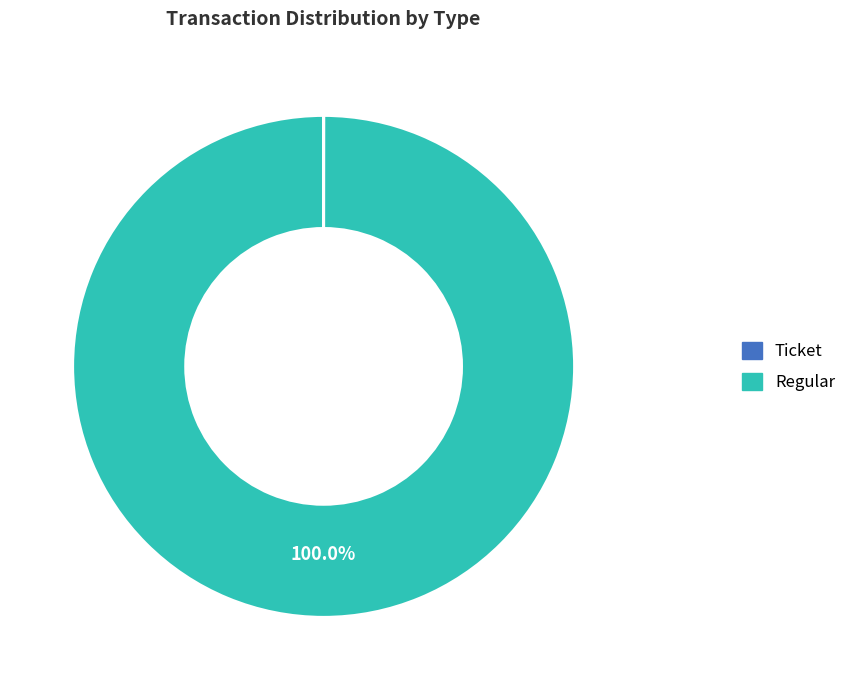

Does any single category account for the majority?

Yes